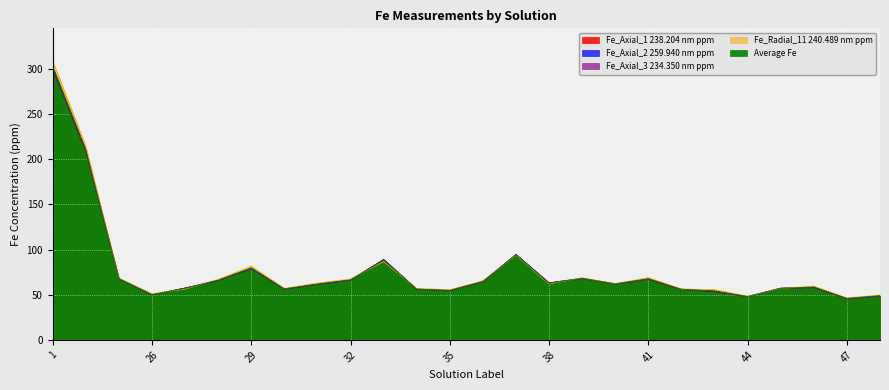

What is the greatest value displayed?

308.7